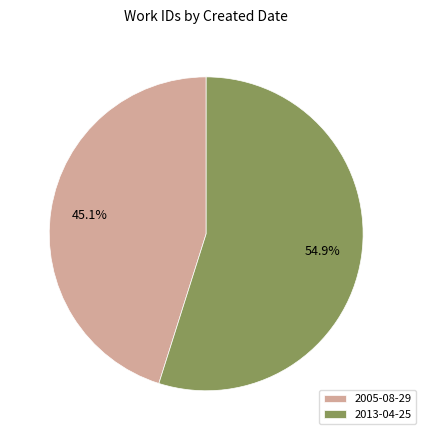

True or false: 2005-08-29 accounts for 52% of the total.

False